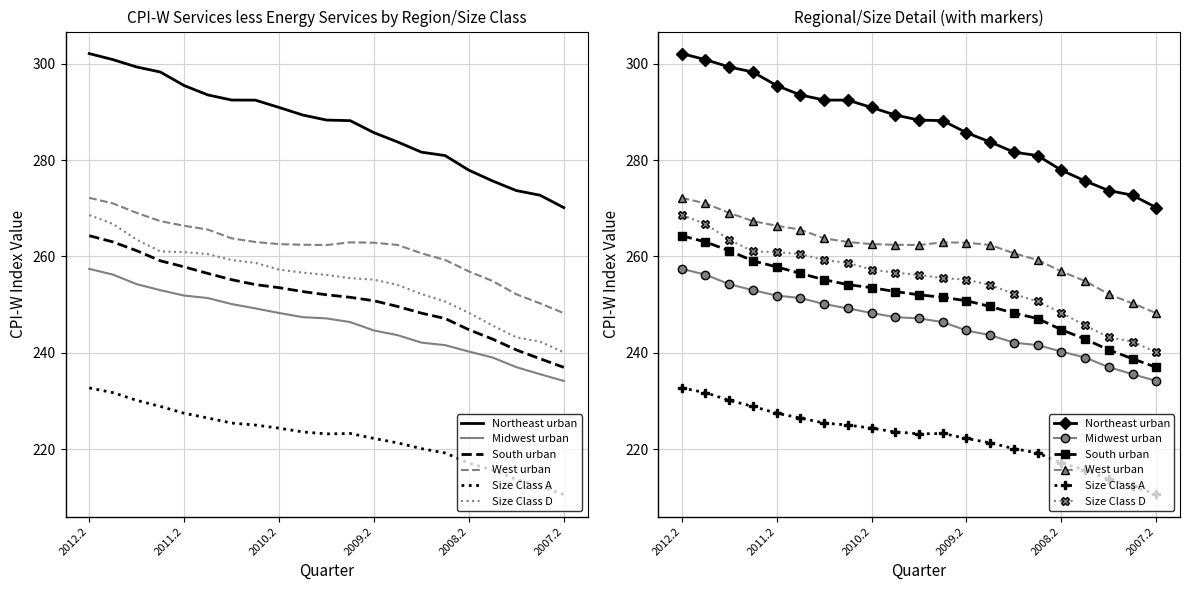

At which category is the sum across all series the highest?

2012.2